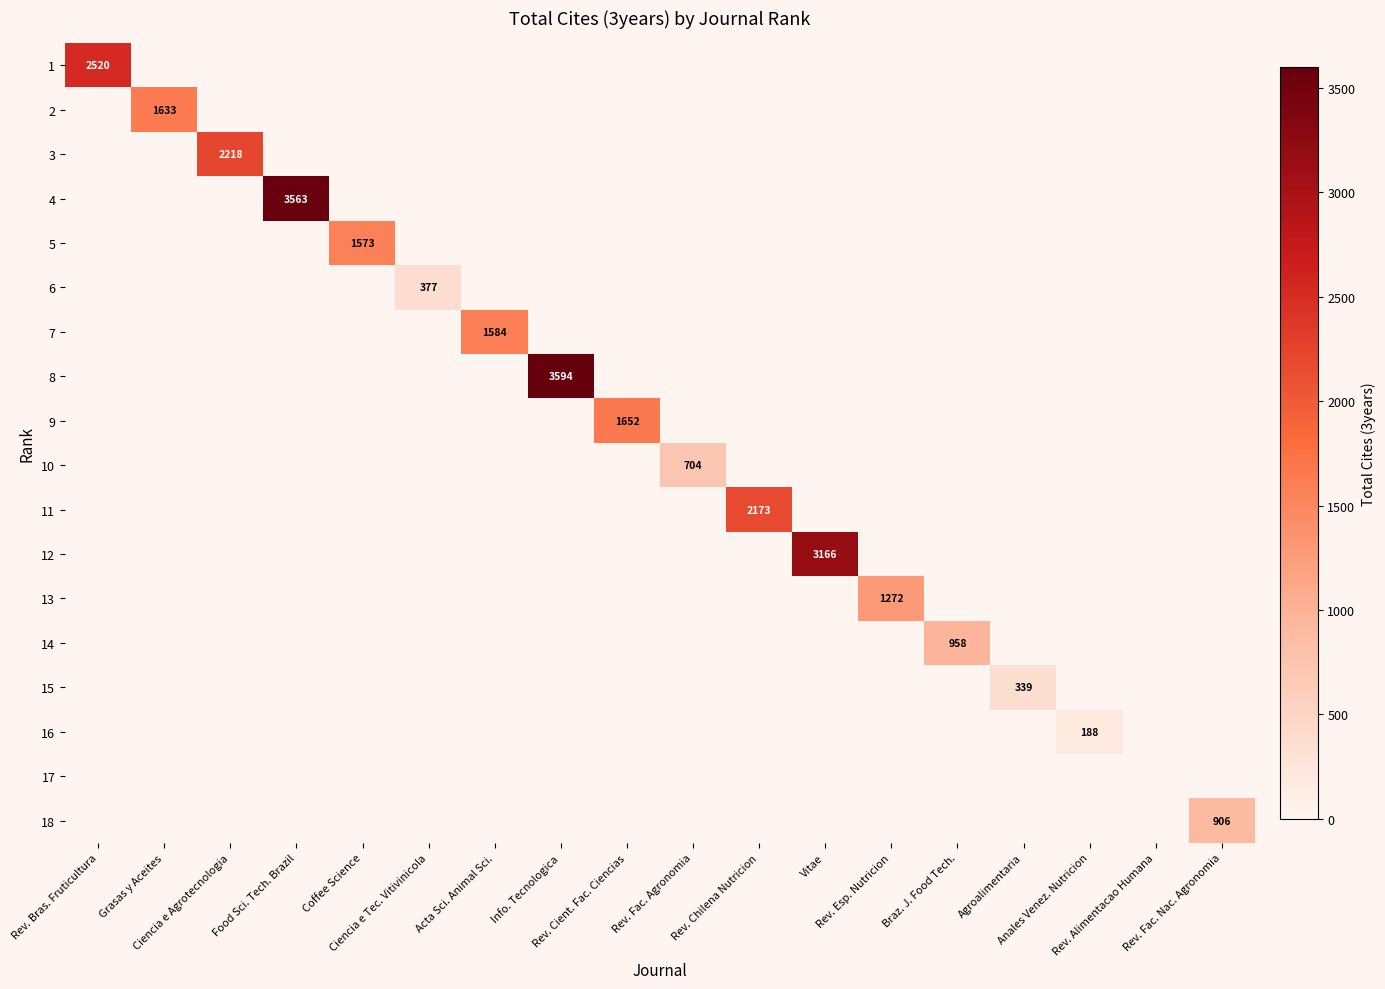

List the series in order of their peak value, lowest first.

17, 16, 15, 6, 10, 18, 14, 13, 5, 7, 2, 9, 11, 3, 1, 12, 4, 8